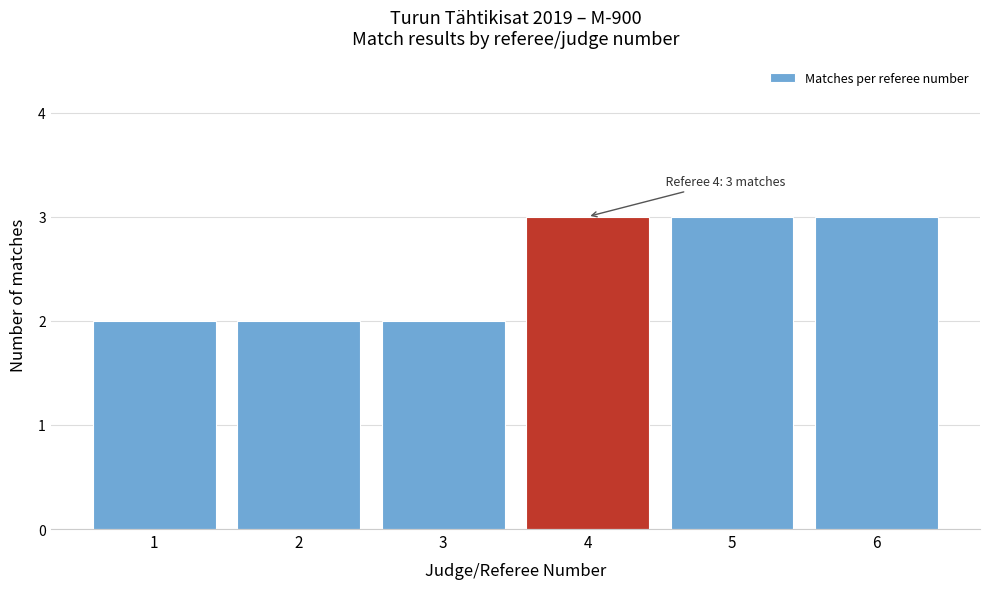

Reading right to left, list all the values displayed in this chart.

6=3	5=3	4=3	3=2	2=2	1=2